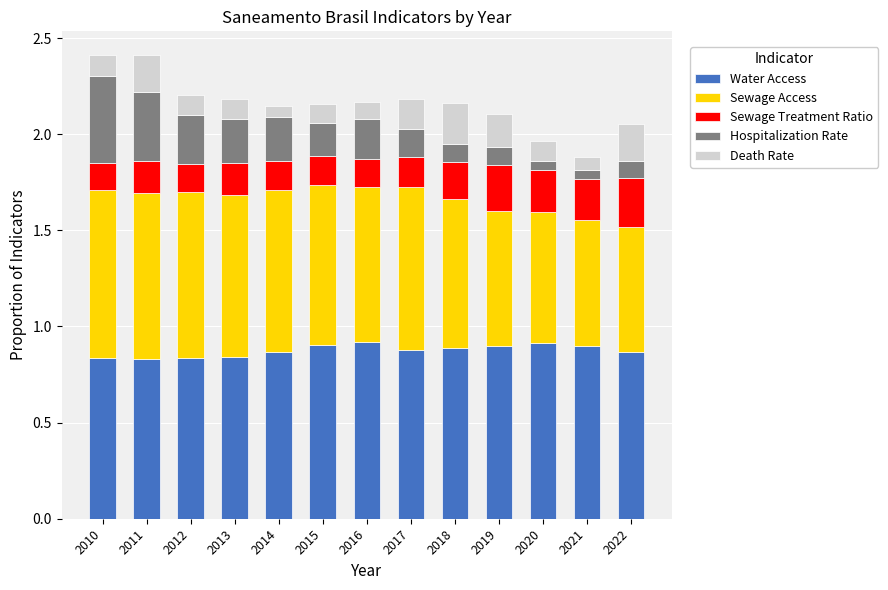

How many bars are there in total?

13